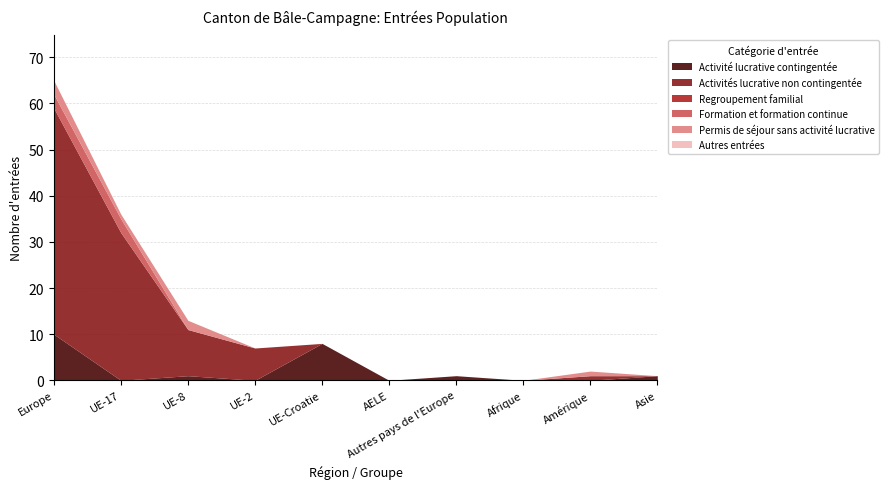

Where is Activités lucrative non contingentée nearest to the value 24?

UE-17